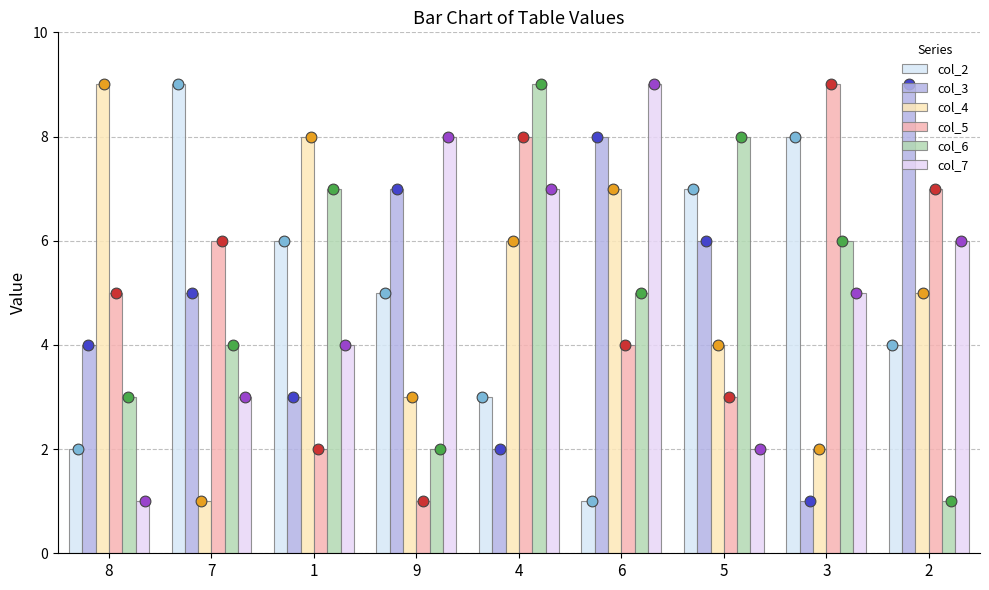

Which series has the widest spread of Y values?

col_2